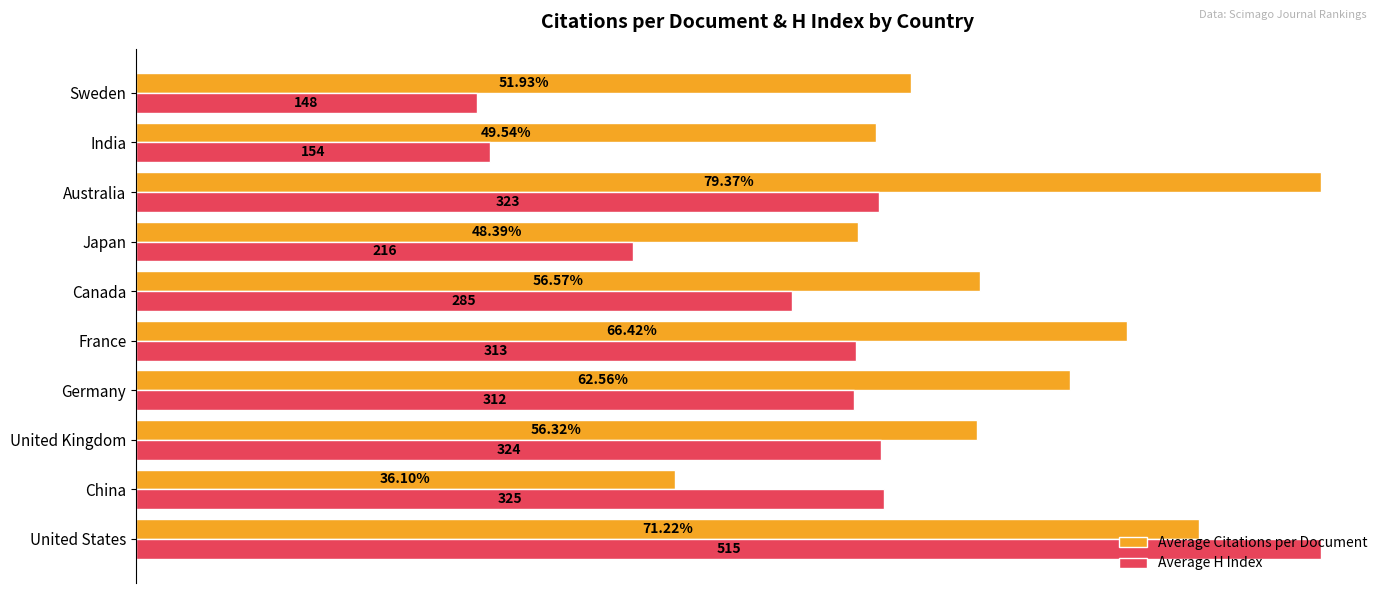

Which series has the largest total across all categories?

Average Citations per Document